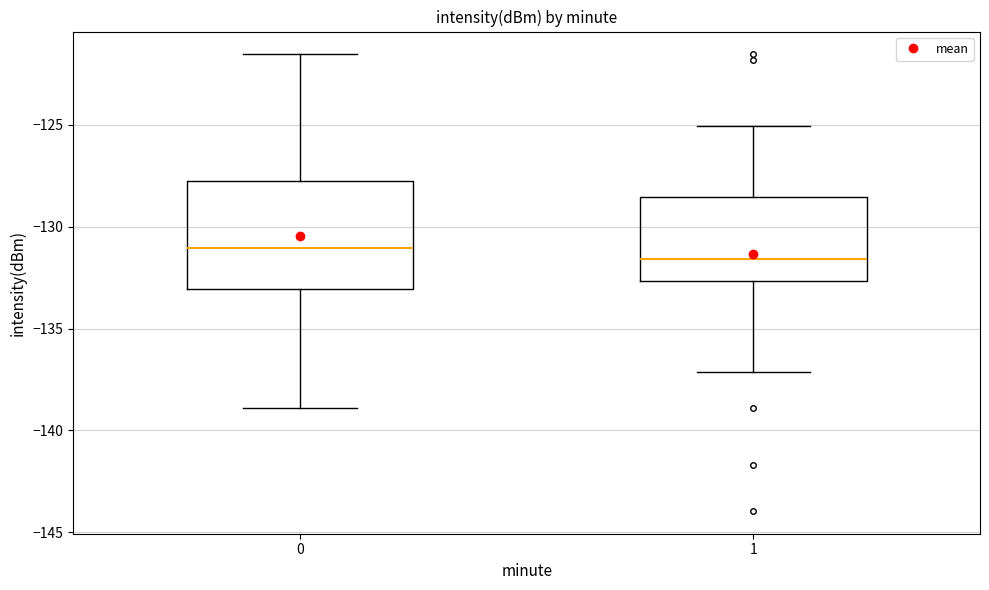

Which box is the tallest, from its lower edge to its upper edge?

0